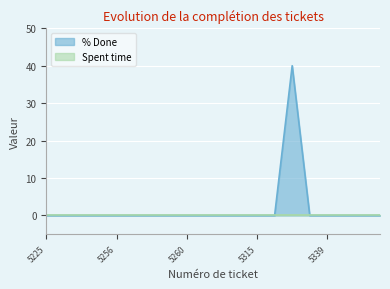

Rank the categories by value from highest to lowest.

5327, 5225, 5236, 5235, 5255, 5256, 5257, 5259, 5258, 5260, 5265, 5263, 5306, 5315, 5321, 5328, 5339, 5340, 4873, 4872